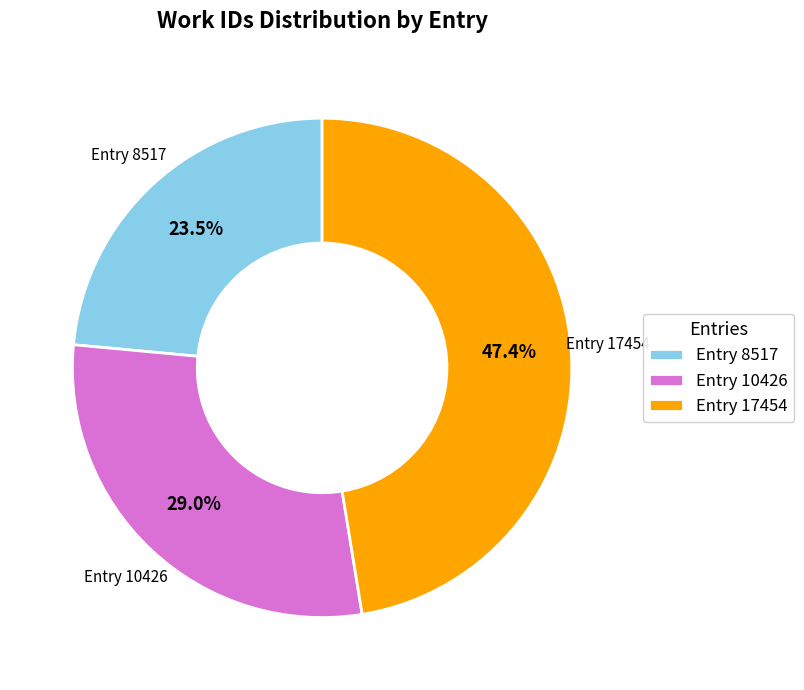

What is the ratio of the value at Entry 17454 to the value at Entry 8517?

2.0